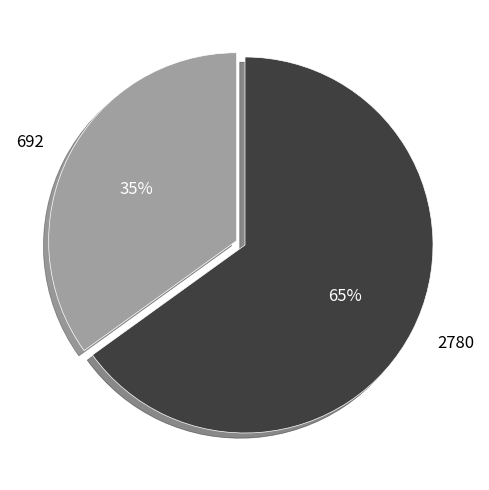

Do 2780 and 692 together represent more than half of the pie?

Yes